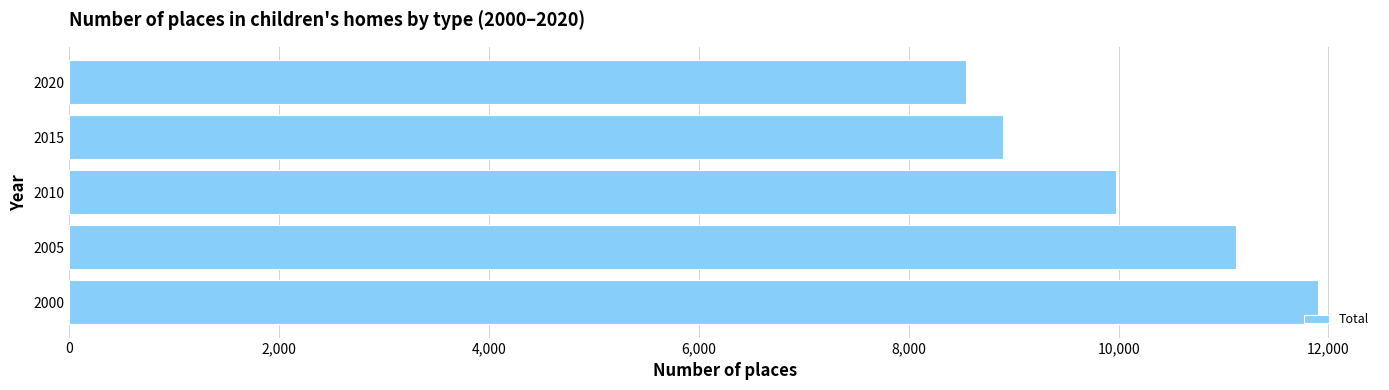

Does the chart contain any negative values?

No